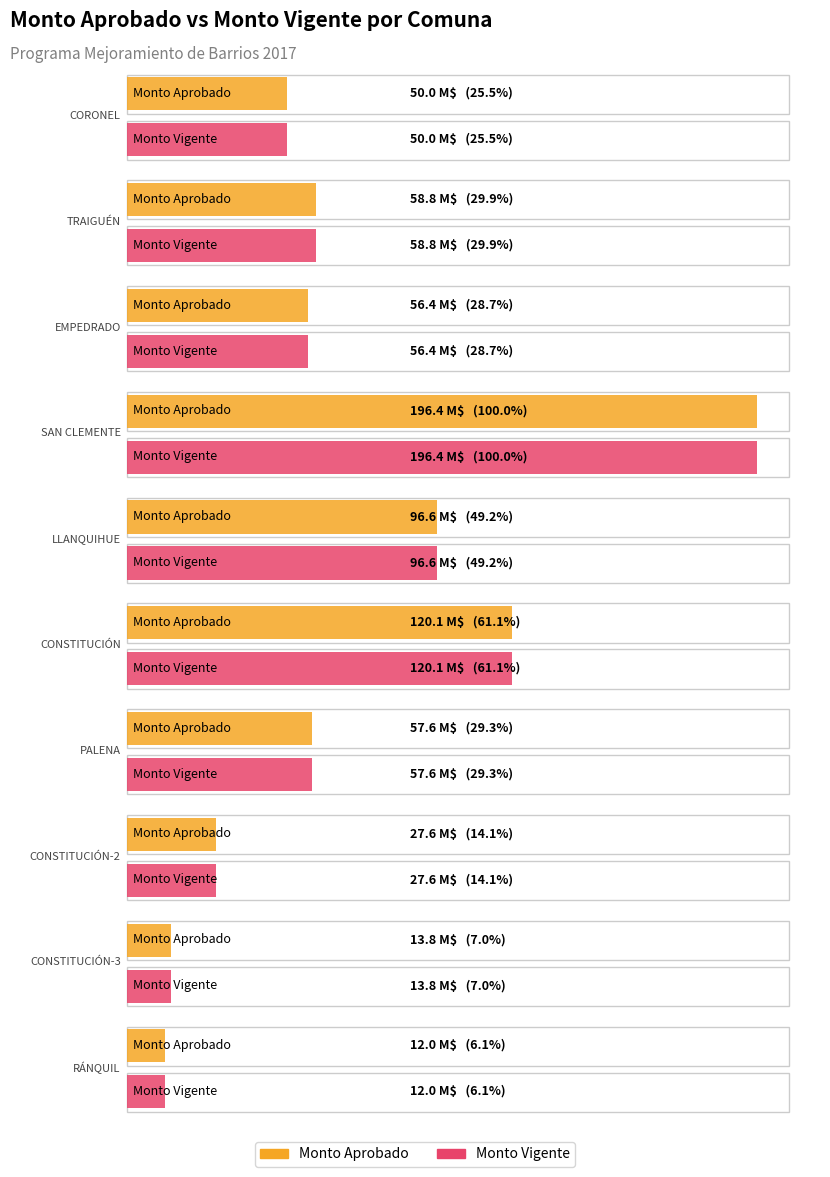

Between CONSTITUCIÓN-3 and EMPEDRADO, which is larger?

EMPEDRADO